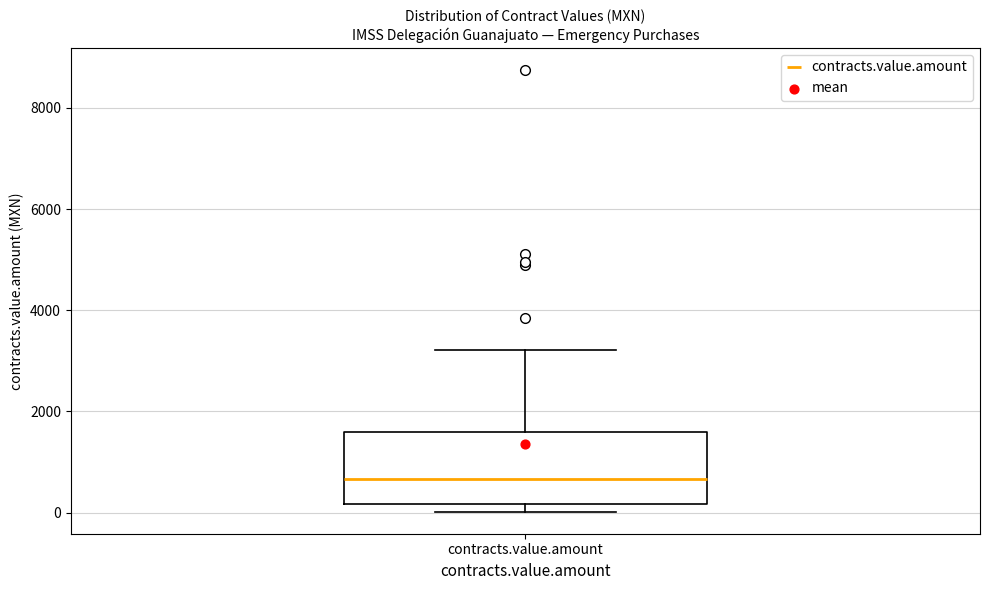

Transcribe this box plot: give where the median line is, the range the box spans, and where the two whiskers end, as read against the y-axis. The values are not printed on the chart, so give them approximately, as read against the axis.

median 600, box 200 to 1600, whiskers 0 to 3200